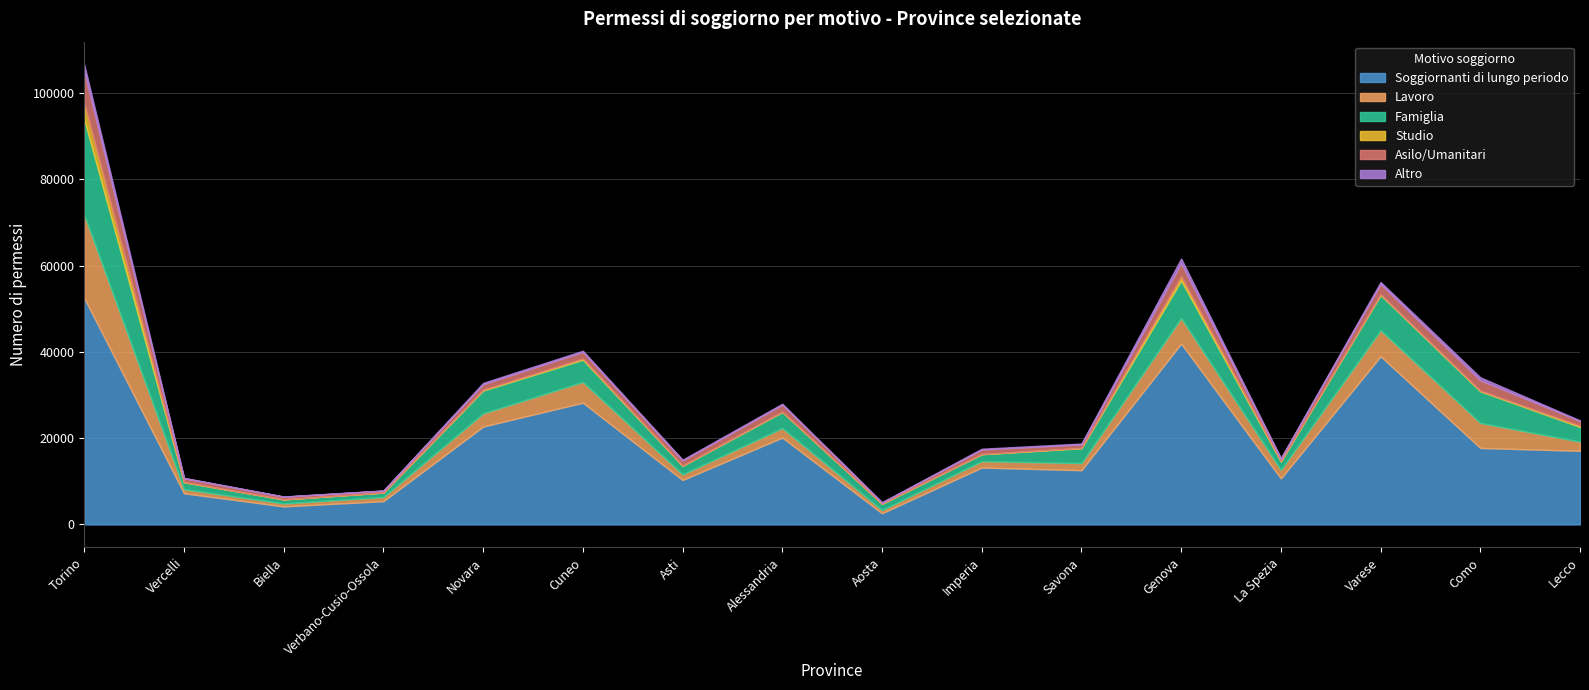

What is the maximum value shown in the chart?

52486